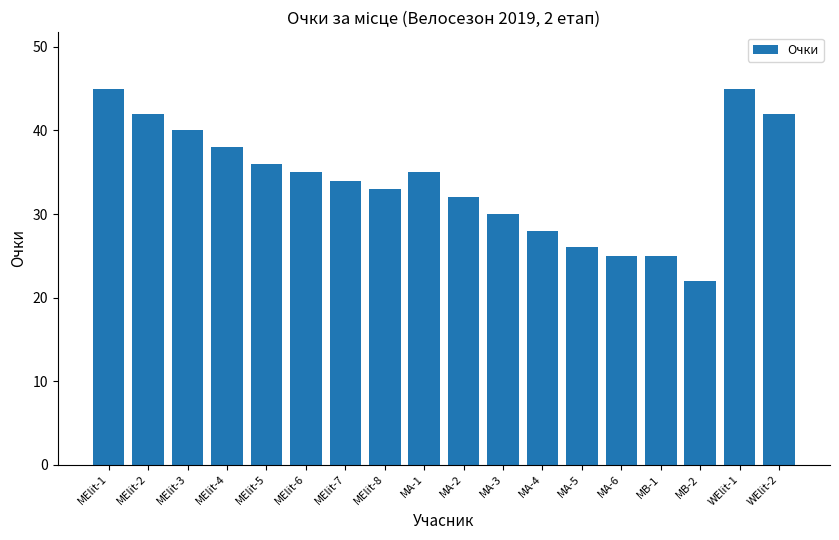

Are the bars horizontal?

No